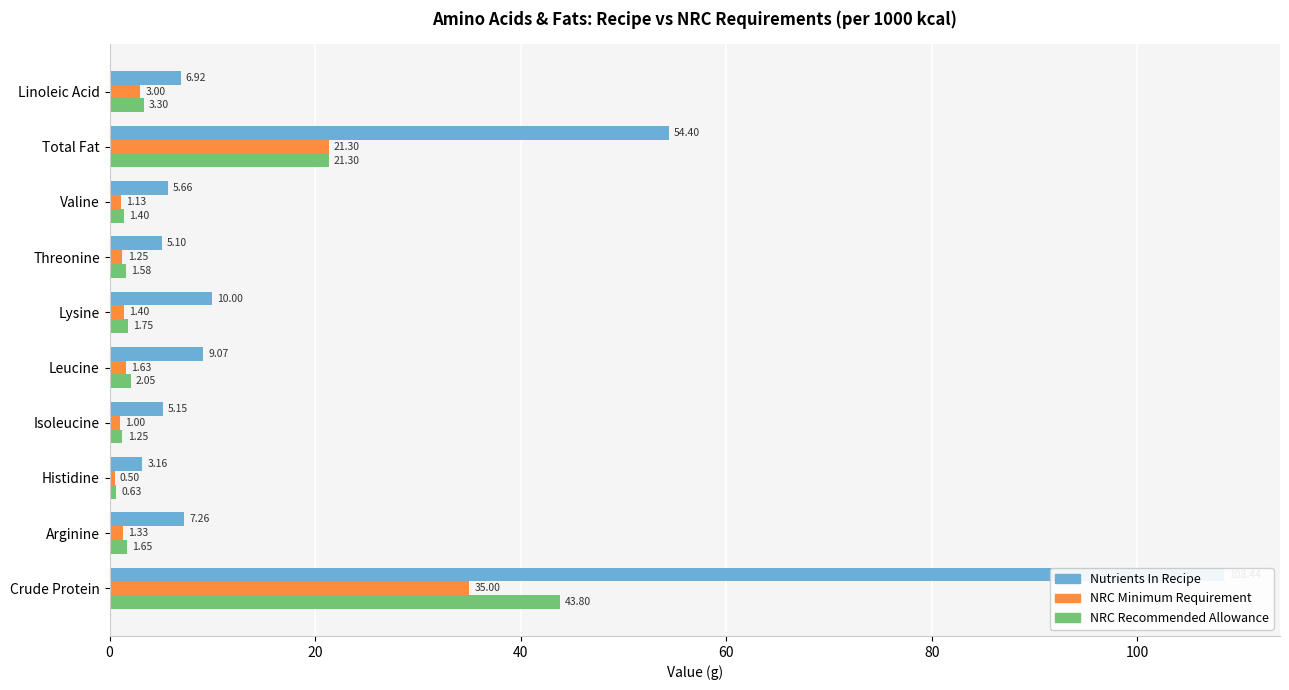

What is the minimum value shown in the chart?

0.5